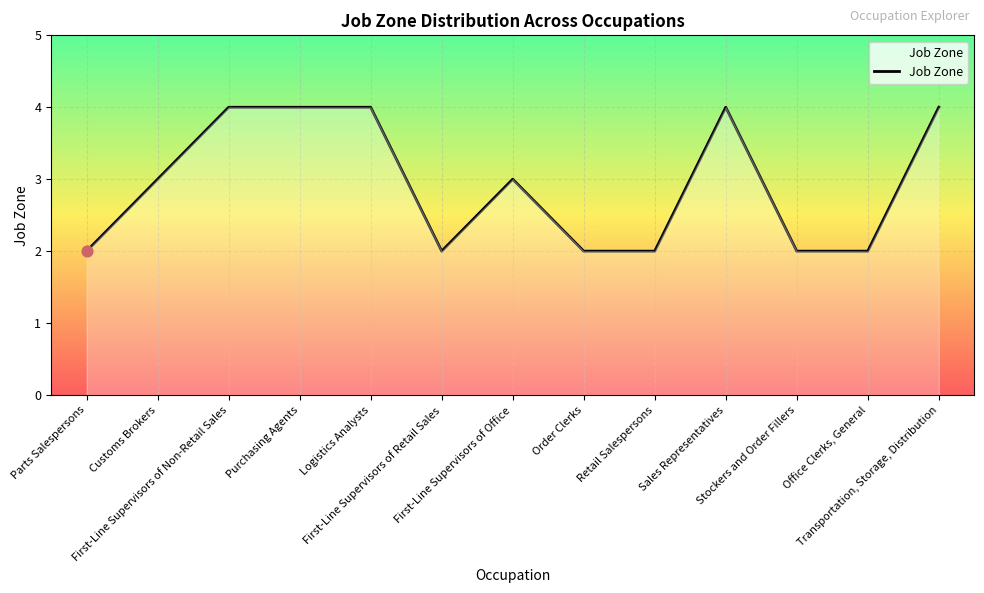

What is the maximum value shown in the chart?

4